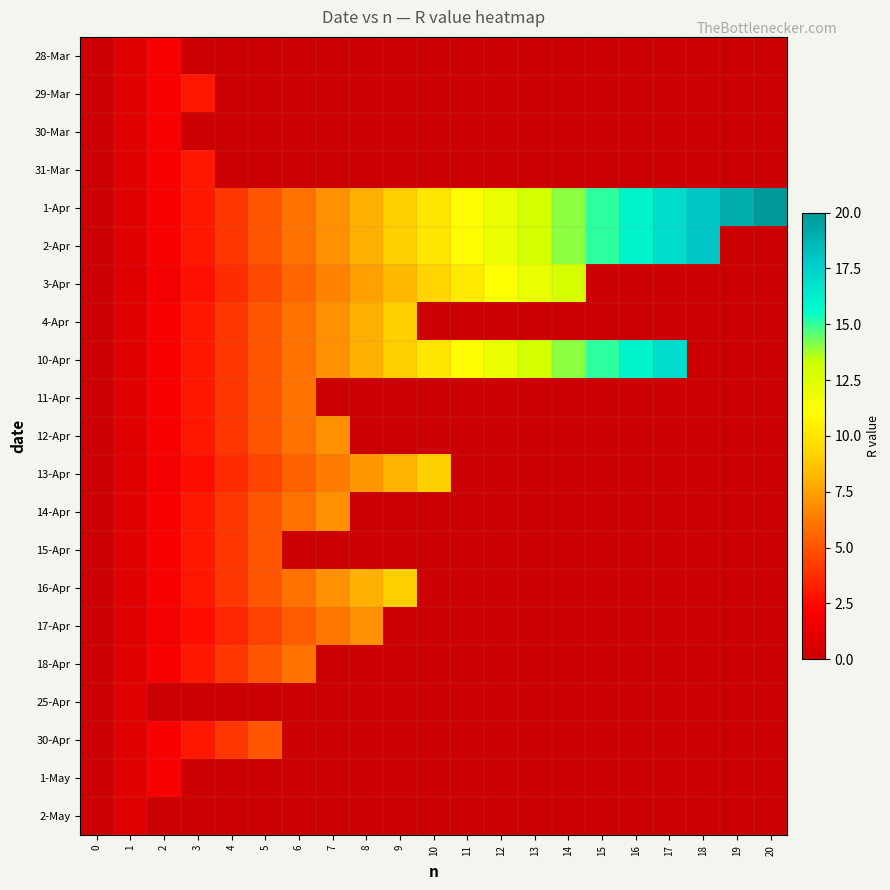

At how many categories does at least one series exceed 17?

3